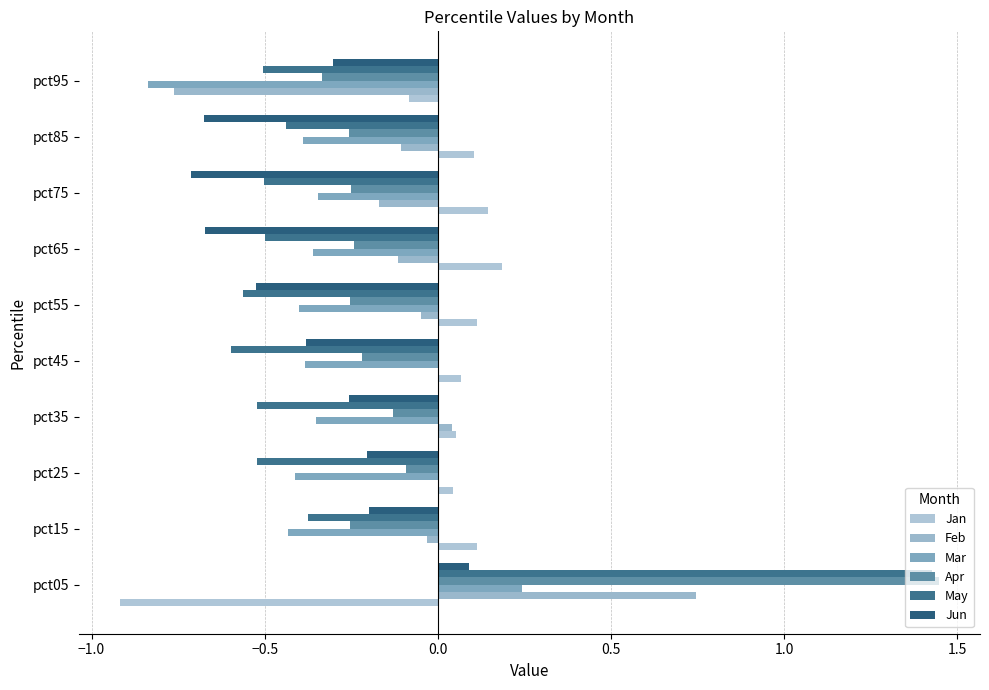

How many categories are shown in the chart?

10